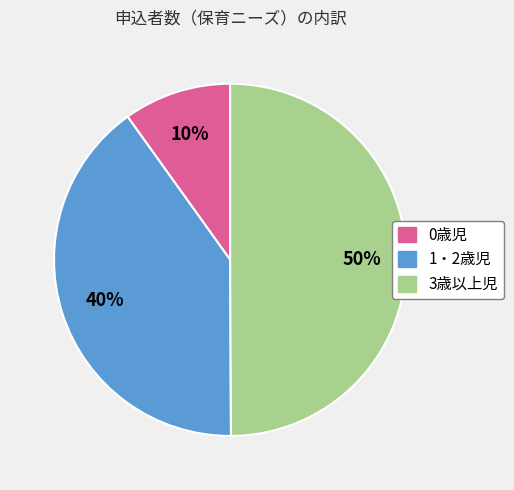

To the nearest percent, what is the difference between the 3歳以上児 and 0歳児 slice percentages?

40%